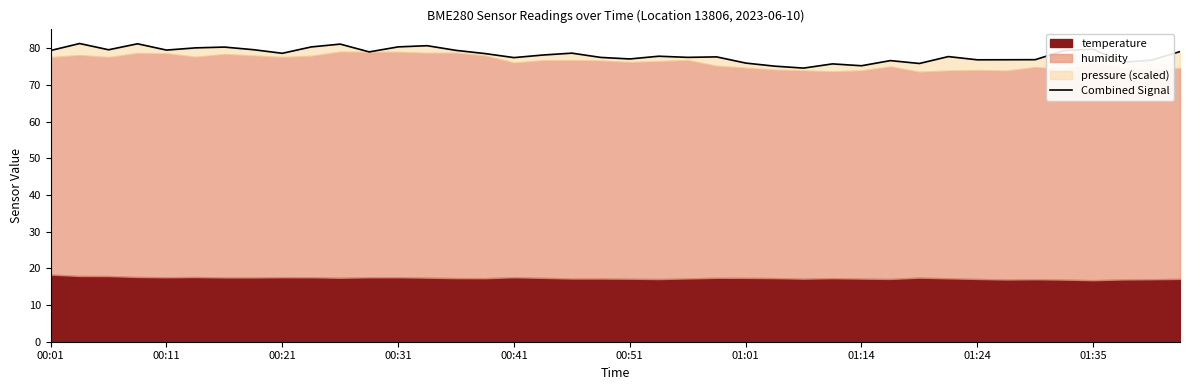

What is the greatest value displayed?

81.3